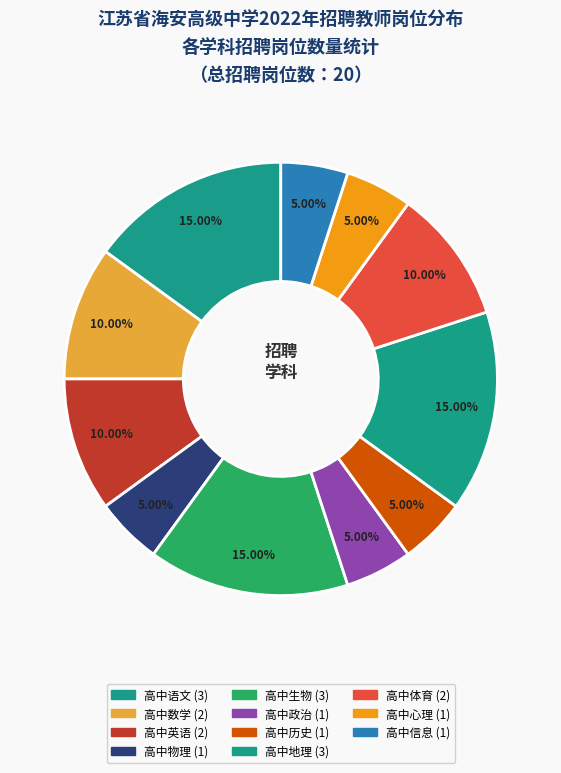

What percentage is the 高中数学 slice, to the nearest percent?

10%